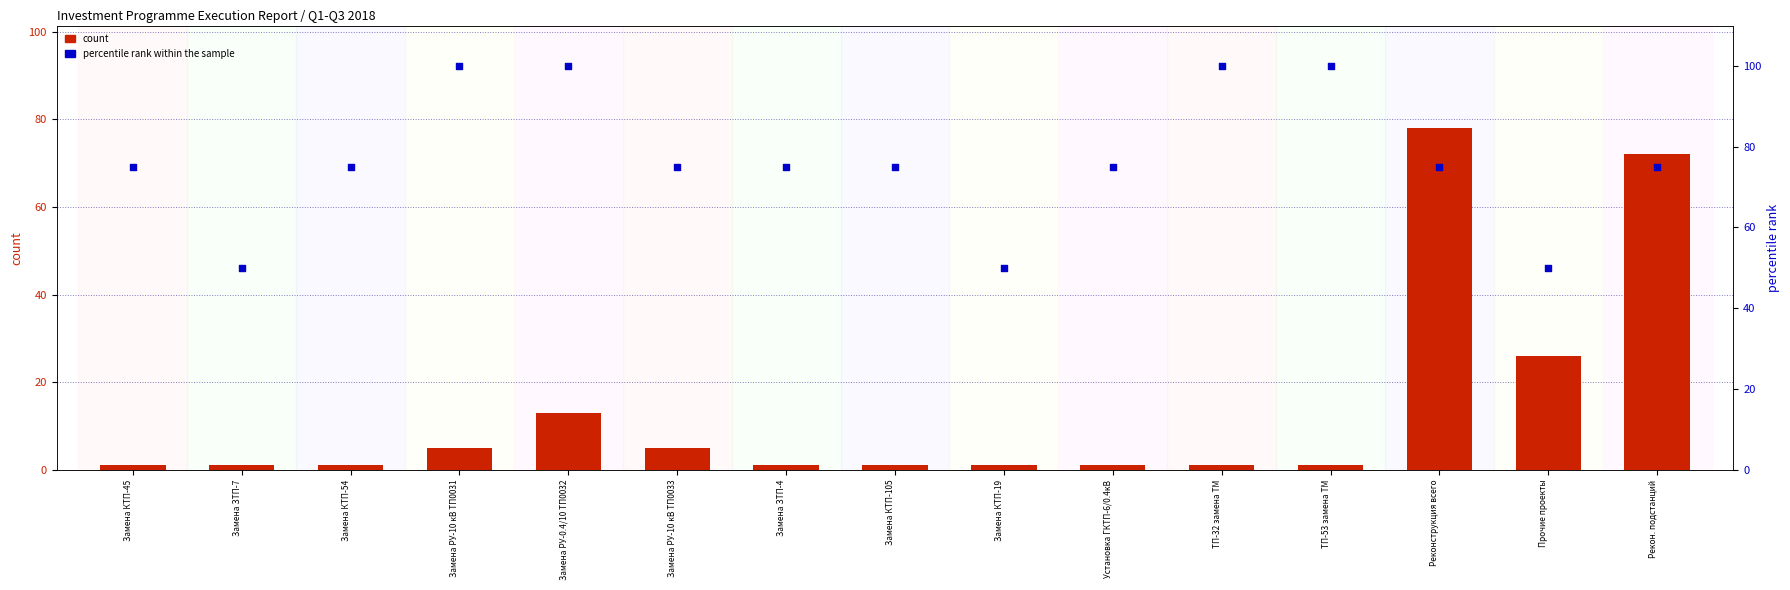

What is the total value across all series at Установка ГКТП-6/0.4кВ?

76